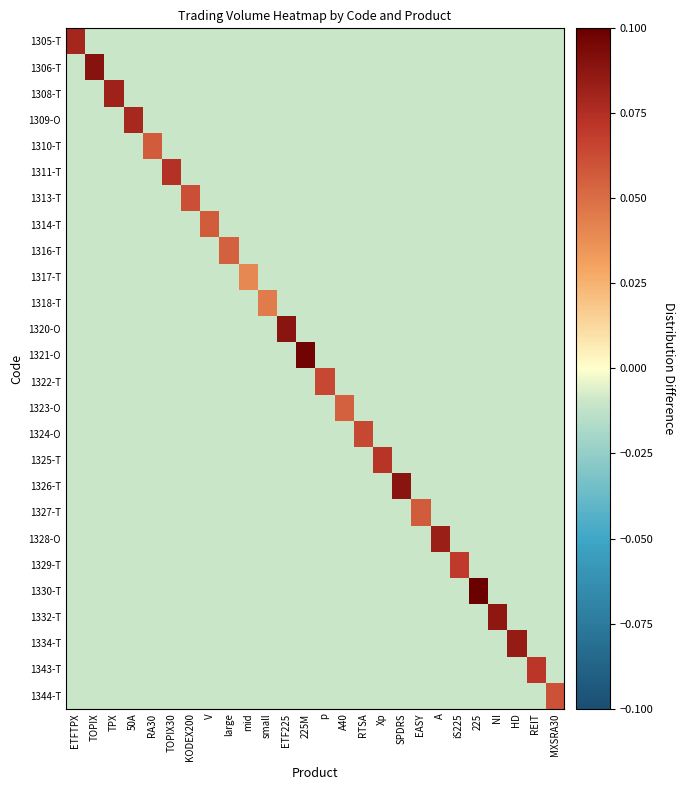

How many categories are shown in the chart?

26